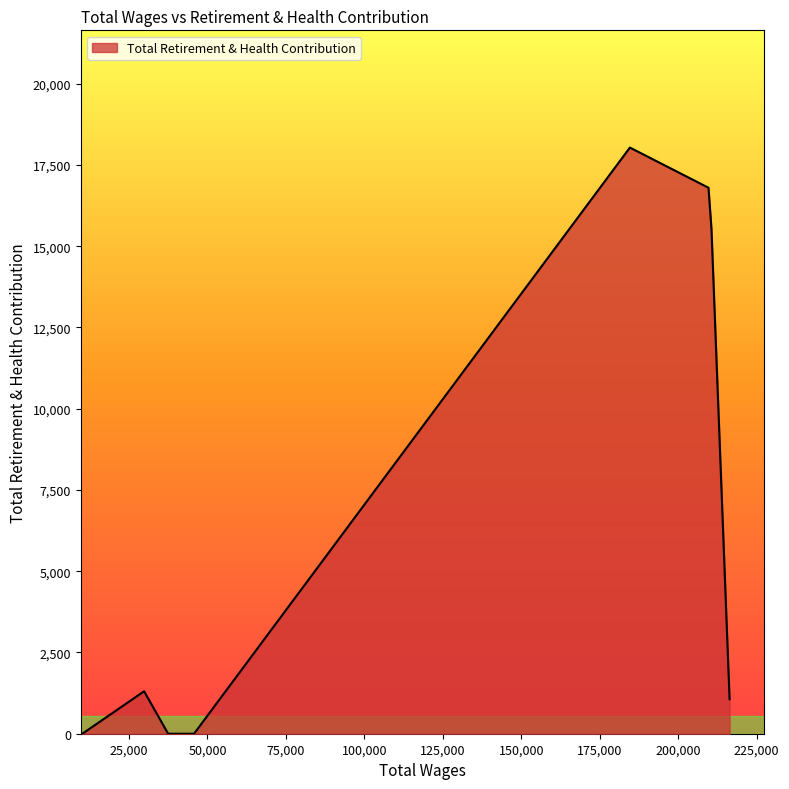

What is the difference between the maximum and minimum values?

18035